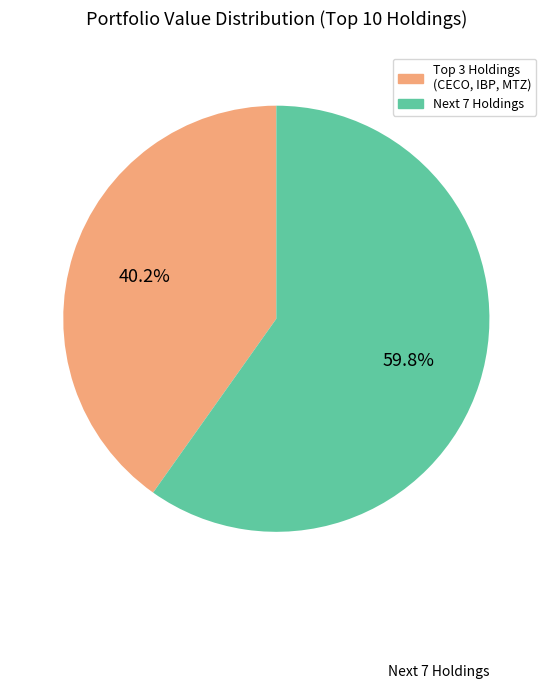

Is there a majority slice in this chart?

Yes